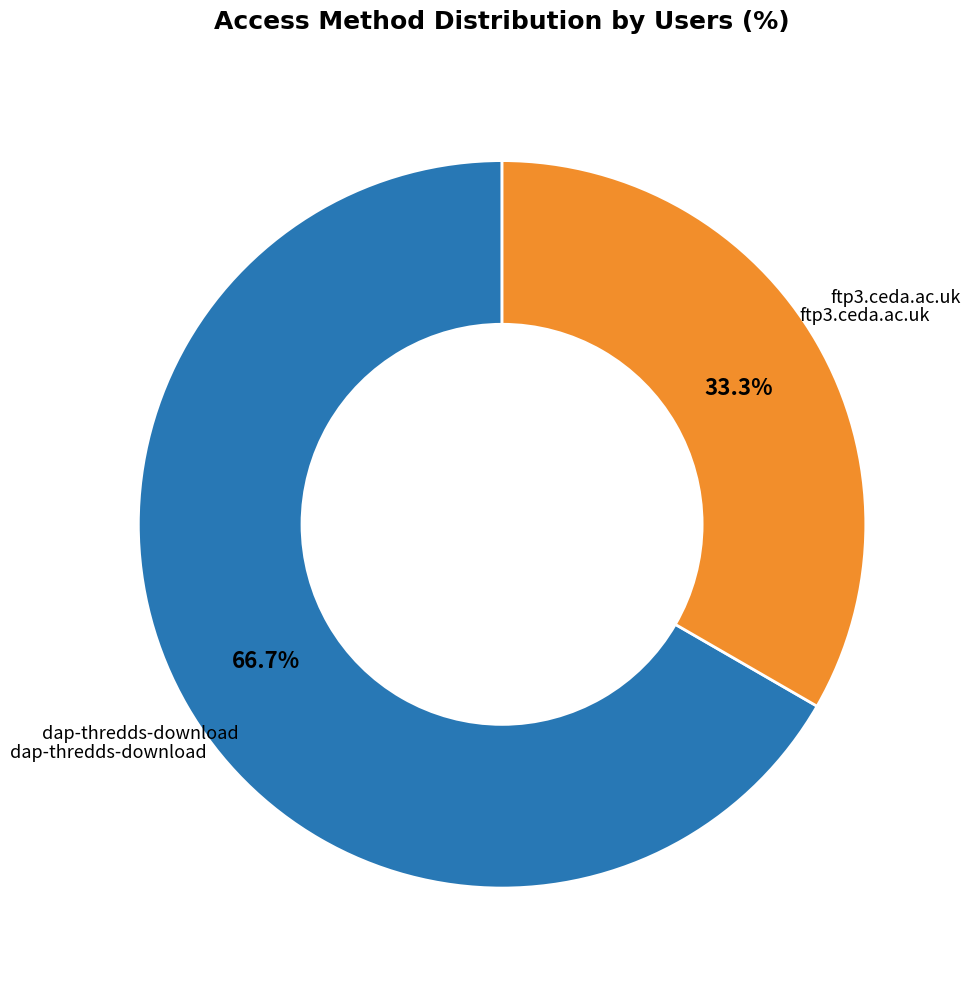

Is there any slice that represents more than half of the pie?

Yes